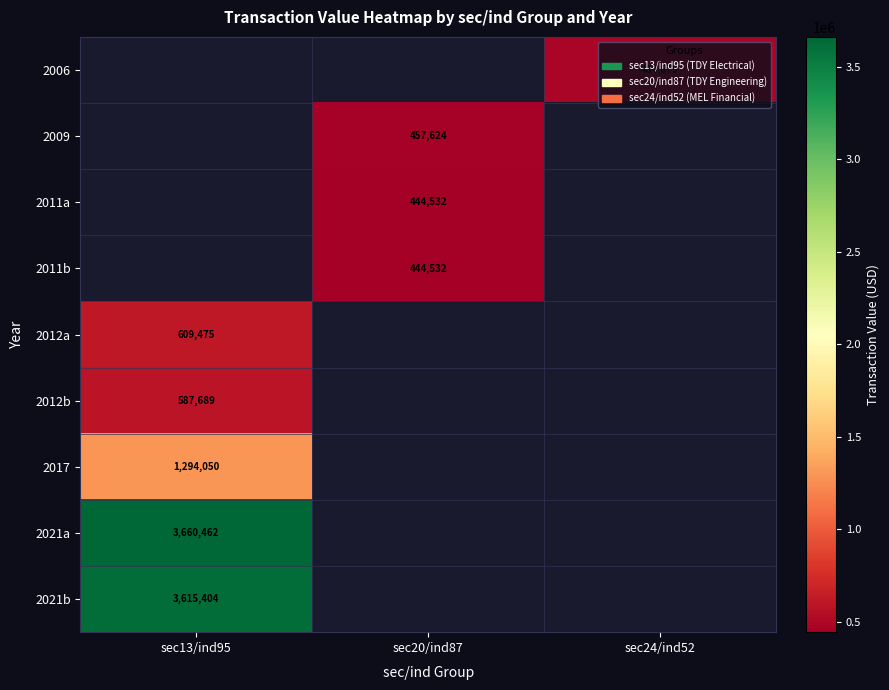

Is it true that 2011a equals 680900 at sec20/ind87?

False